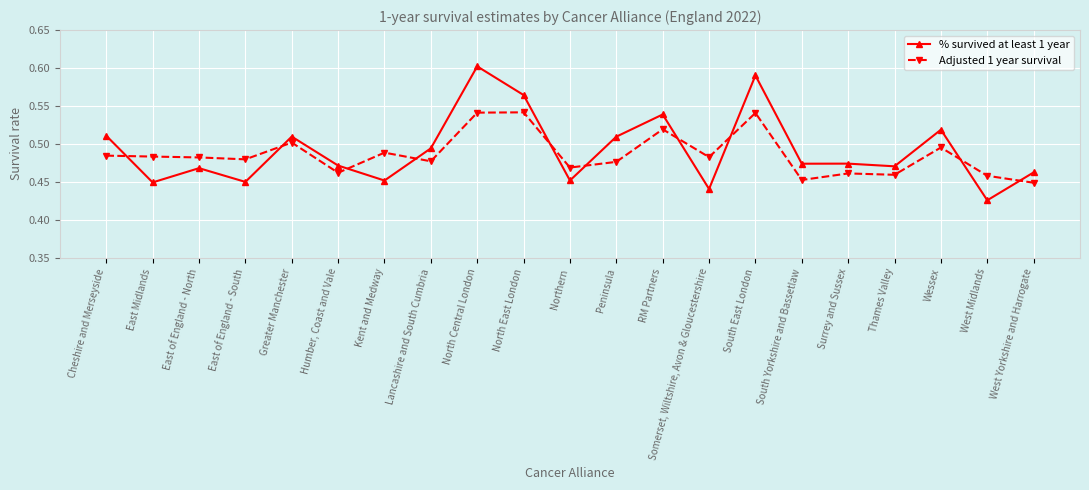

What is the label of the 1st point from the left?

Cheshire and Merseyside